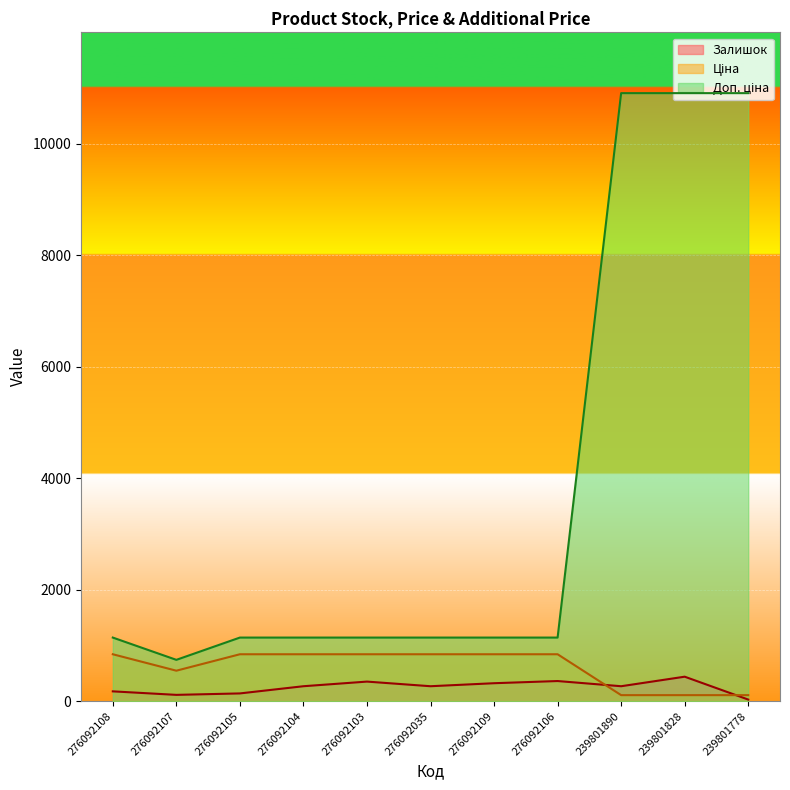

What is the value of the Ціна point at the 10th from the left?

109.0